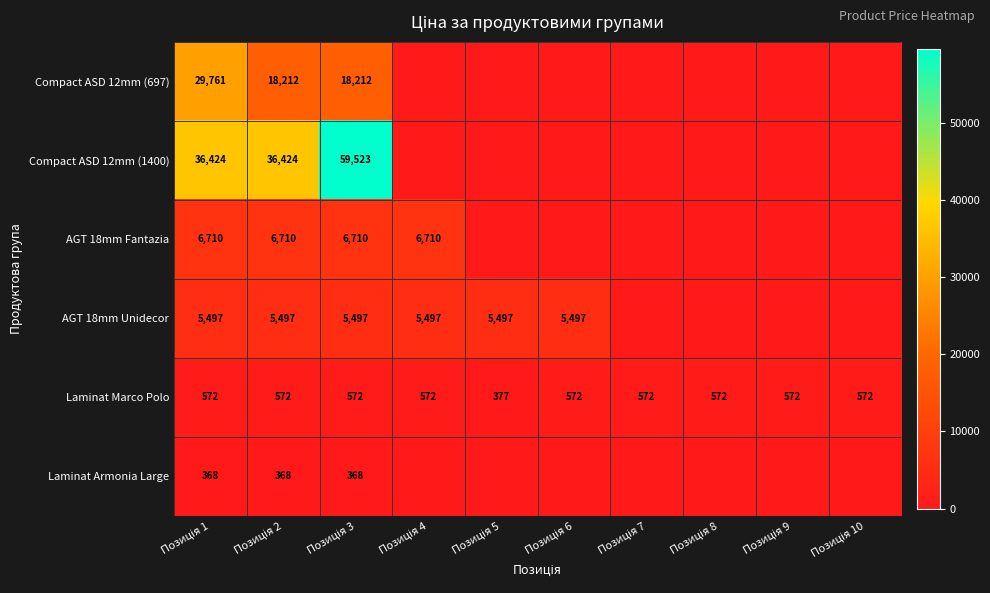

What is the minimum value for Laminat Marco Polo?

377